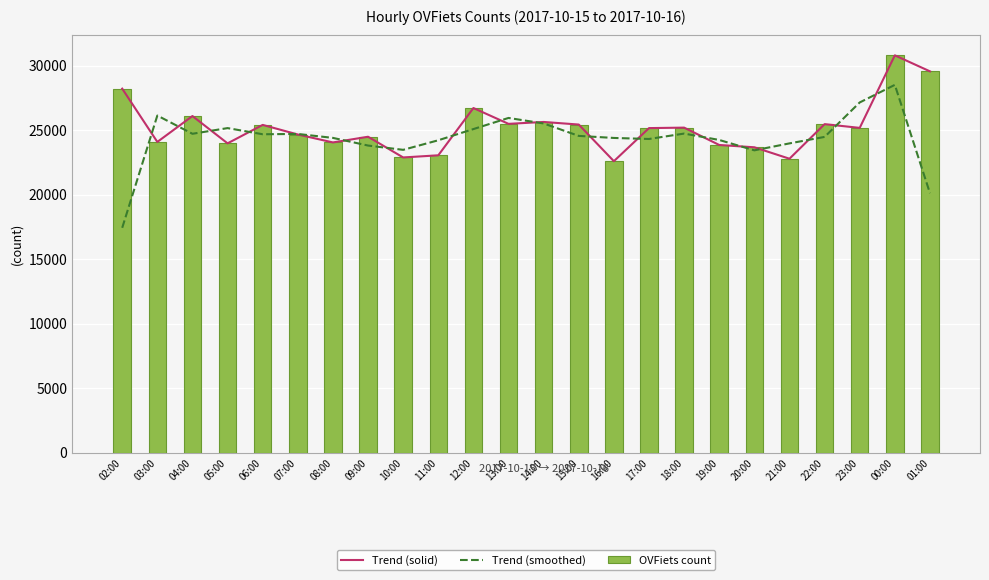

What are all the series names shown in the legend?

Trend (solid), Trend (smoothed), OVFiets count